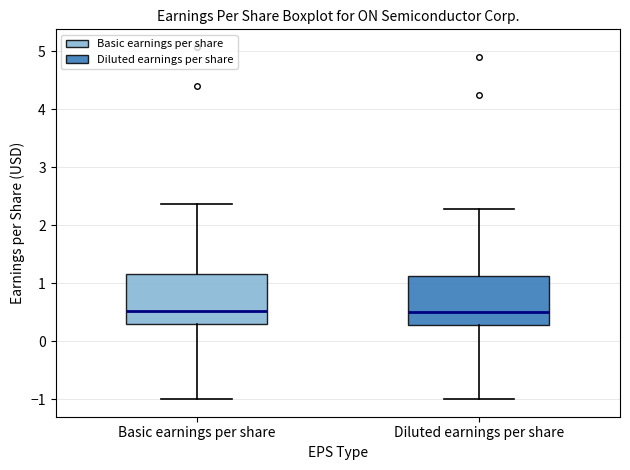

Reading left to right, read every box against the y-axis: the position of its median line, the range the box covers, and the ends of its whiskers. The values are not printed on the chart, so give them approximately, as read against the axis.

Basic earnings per share: median 0.5, box 0.3 to 1.2, whiskers -1.0 to 2.4
Diluted earnings per share: median 0.5, box 0.3 to 1.1, whiskers -1.0 to 2.3